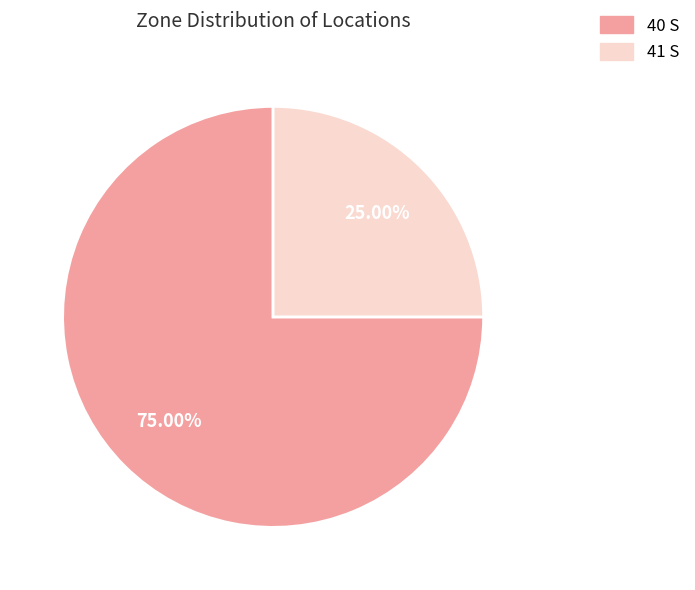

What percentage is the 41 S slice, to the nearest percent?

25%